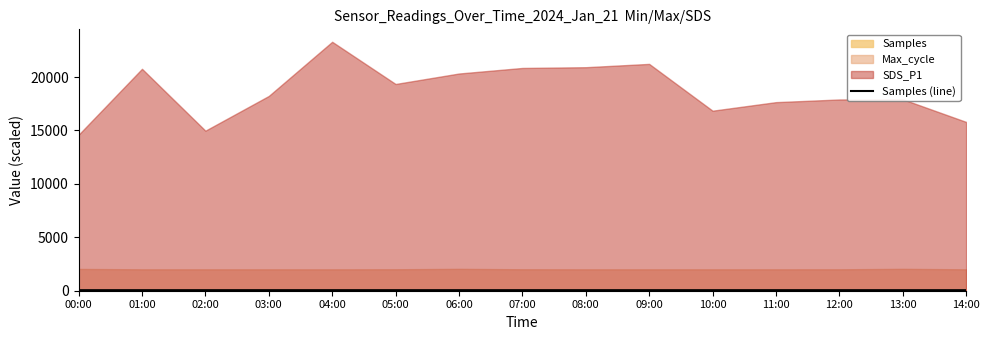

What is the difference between the maximum and minimum values?

0.2